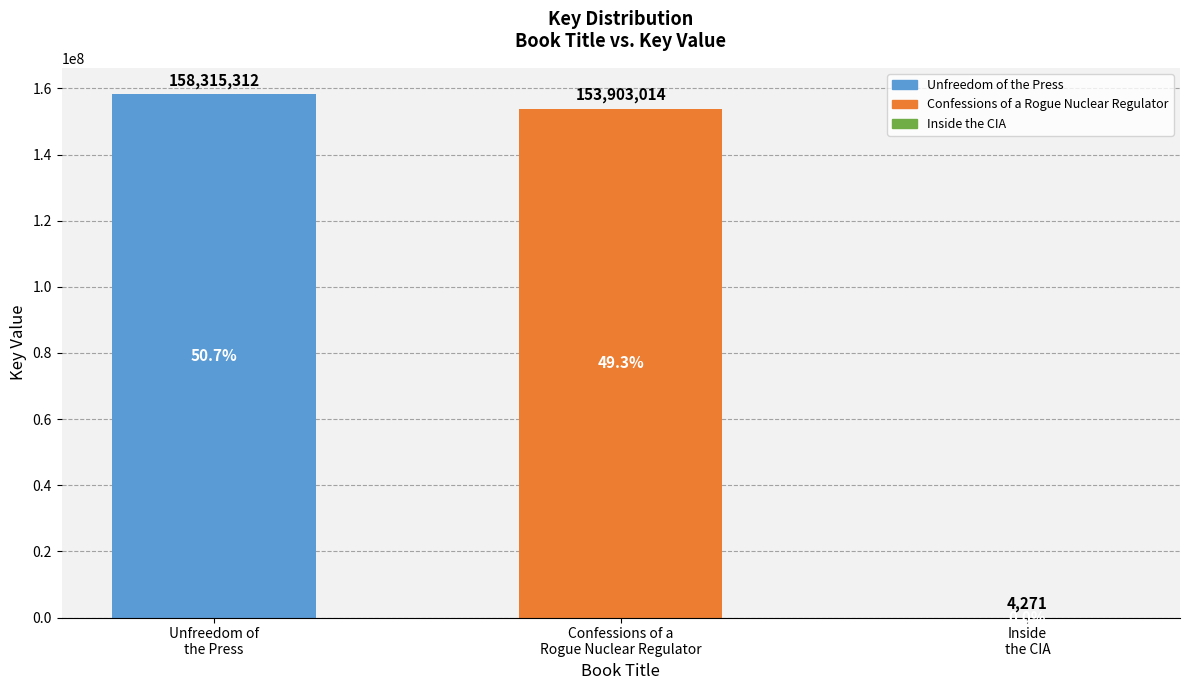

What is the maximum value shown in the chart?

158315312